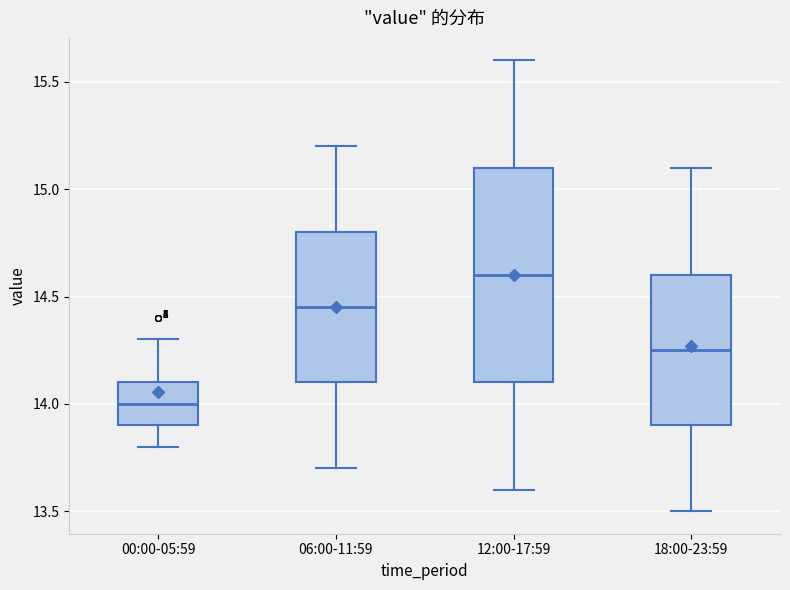

Reading left to right, transcribe this box plot: for each box, give where its median line is, the range the box spans, and where its two whiskers end, as read against the y-axis. The values are not printed on the chart, so give them approximately, as read against the axis.

00:00-05:59: median 14.00, box 13.90 to 14.10, whiskers 13.80 to 14.30
06:00-11:59: median 14.45, box 14.10 to 14.80, whiskers 13.70 to 15.20
12:00-17:59: median 14.60, box 14.10 to 15.10, whiskers 13.60 to 15.60
18:00-23:59: median 14.25, box 13.90 to 14.60, whiskers 13.50 to 15.10